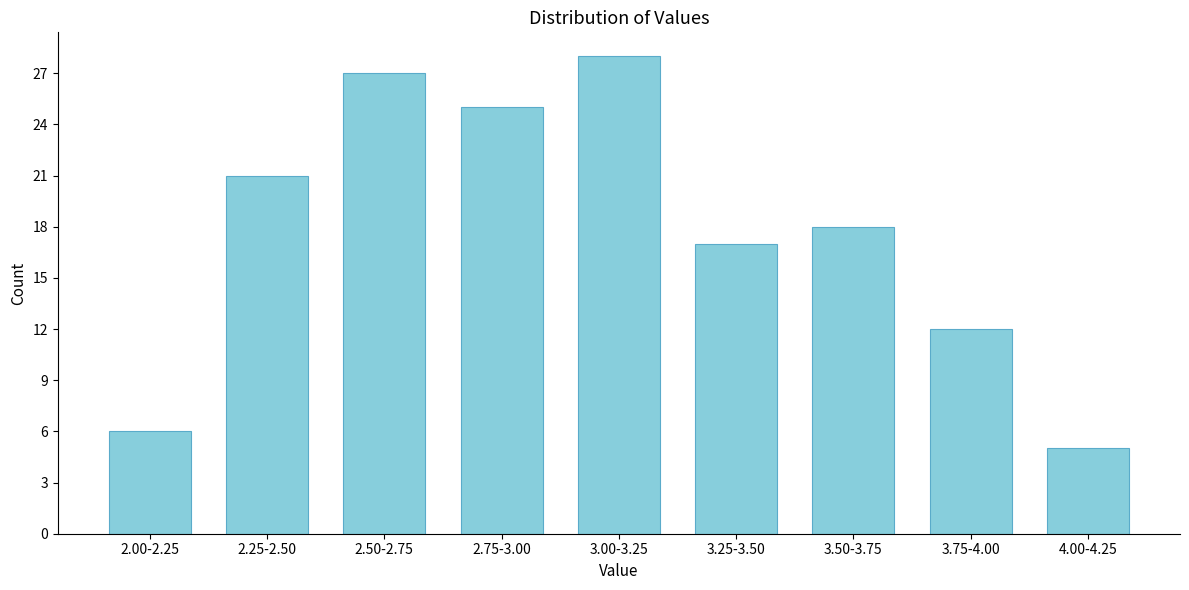

Reading left to right, transcribe all the data shown in this chart.

2.00-2.25=6	2.25-2.50=21	2.50-2.75=27	2.75-3.00=25	3.00-3.25=28	3.25-3.50=17	3.50-3.75=18	3.75-4.00=12	4.00-4.25=5